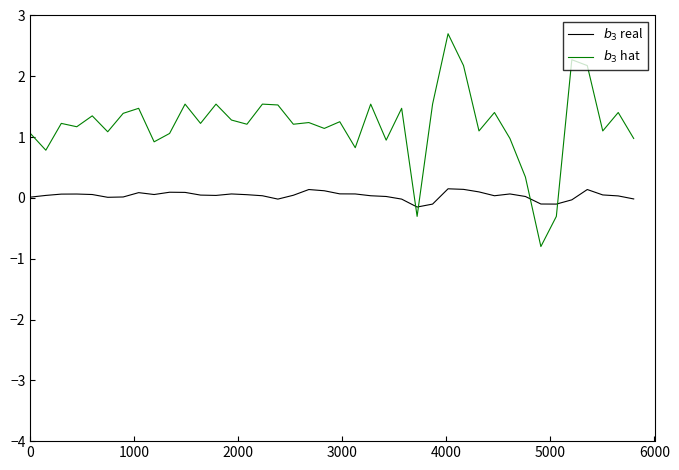

How many negative values does the $b_3$ hat series have?

3